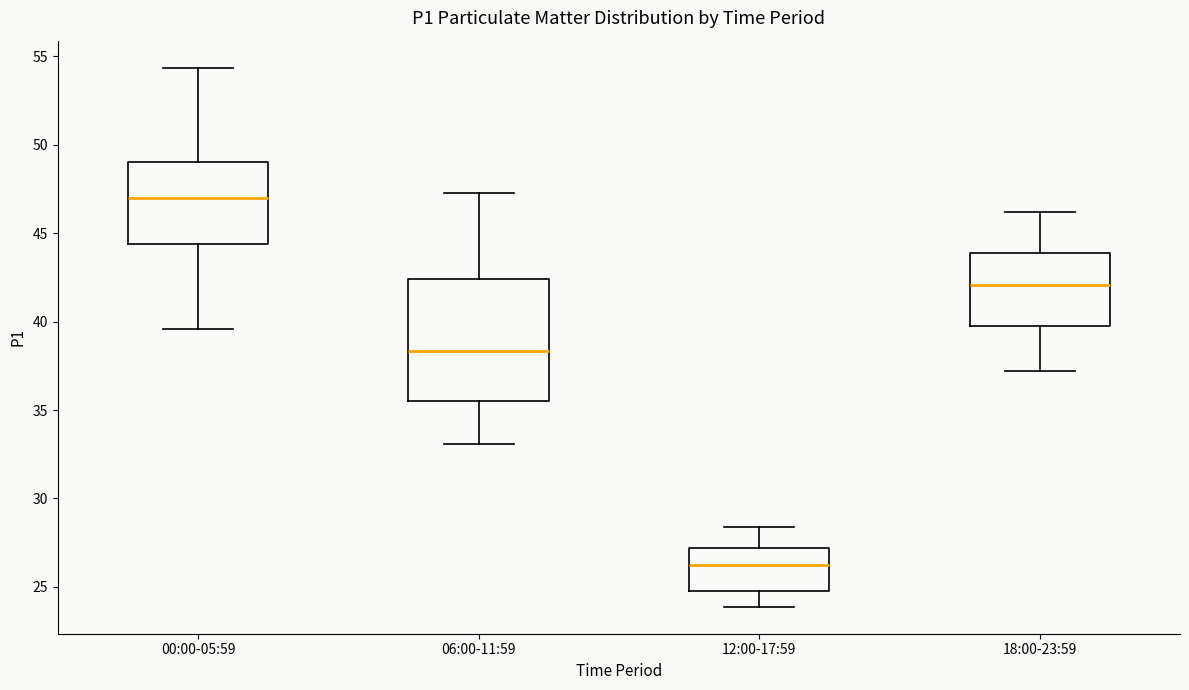

Where is the upper edge of the box for 12:00-17:59 on the y-axis? The values are not printed on the chart, so give them approximately, as read against the axis.

27.0